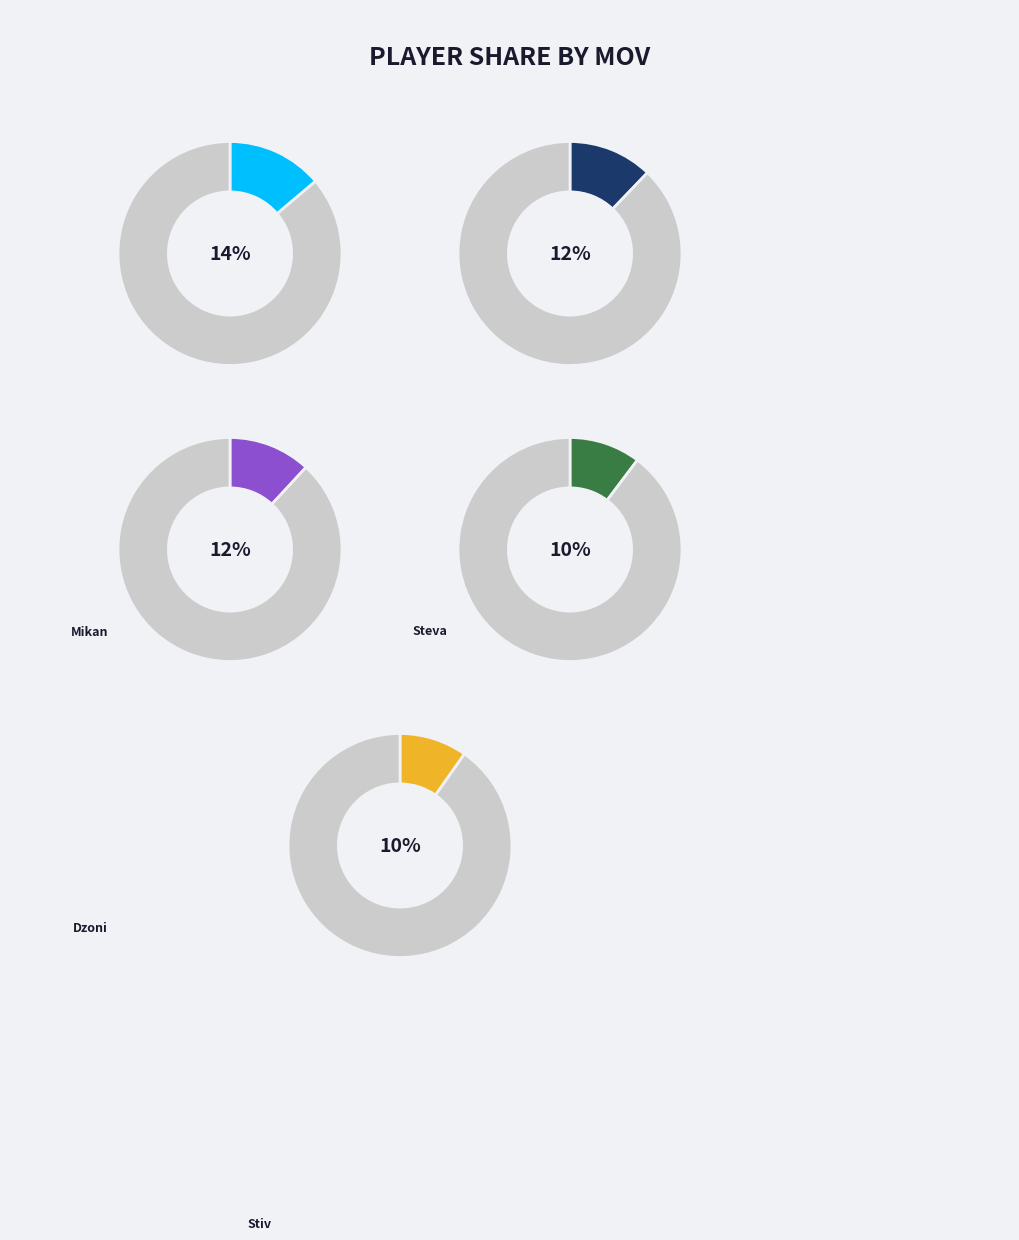

Is Nenad the majority of the pie?

No